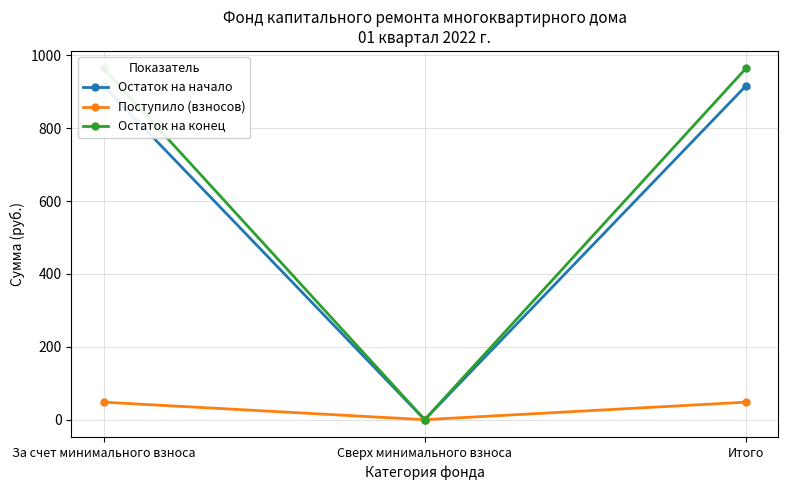

What is the highest value of the Остаток на конец series?

963.8